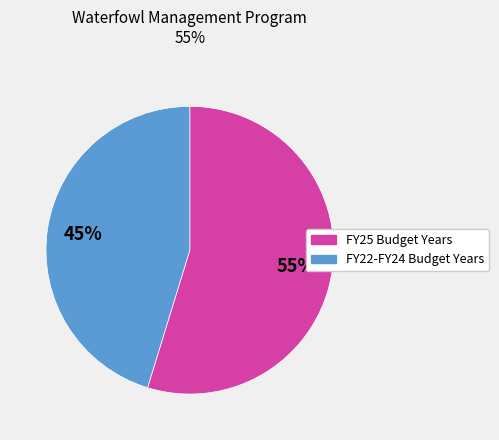

Is there any slice that represents more than half of the pie?

Yes